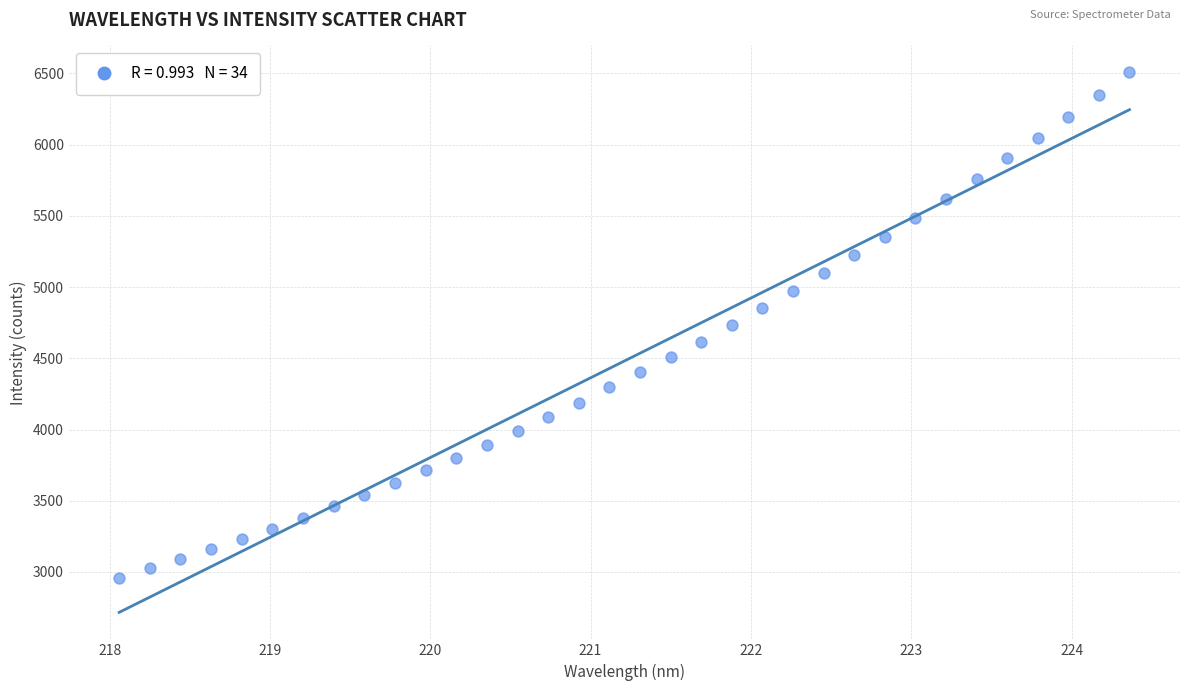

What is the range of Y values (max minus min)?

3549.4